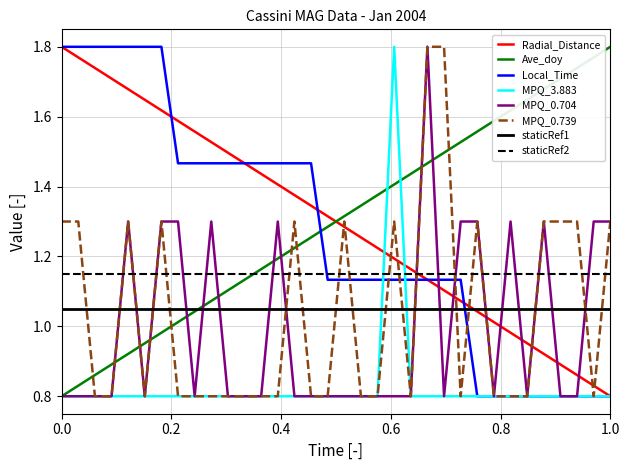

Does the chart display data point markers on the line(s)?

No